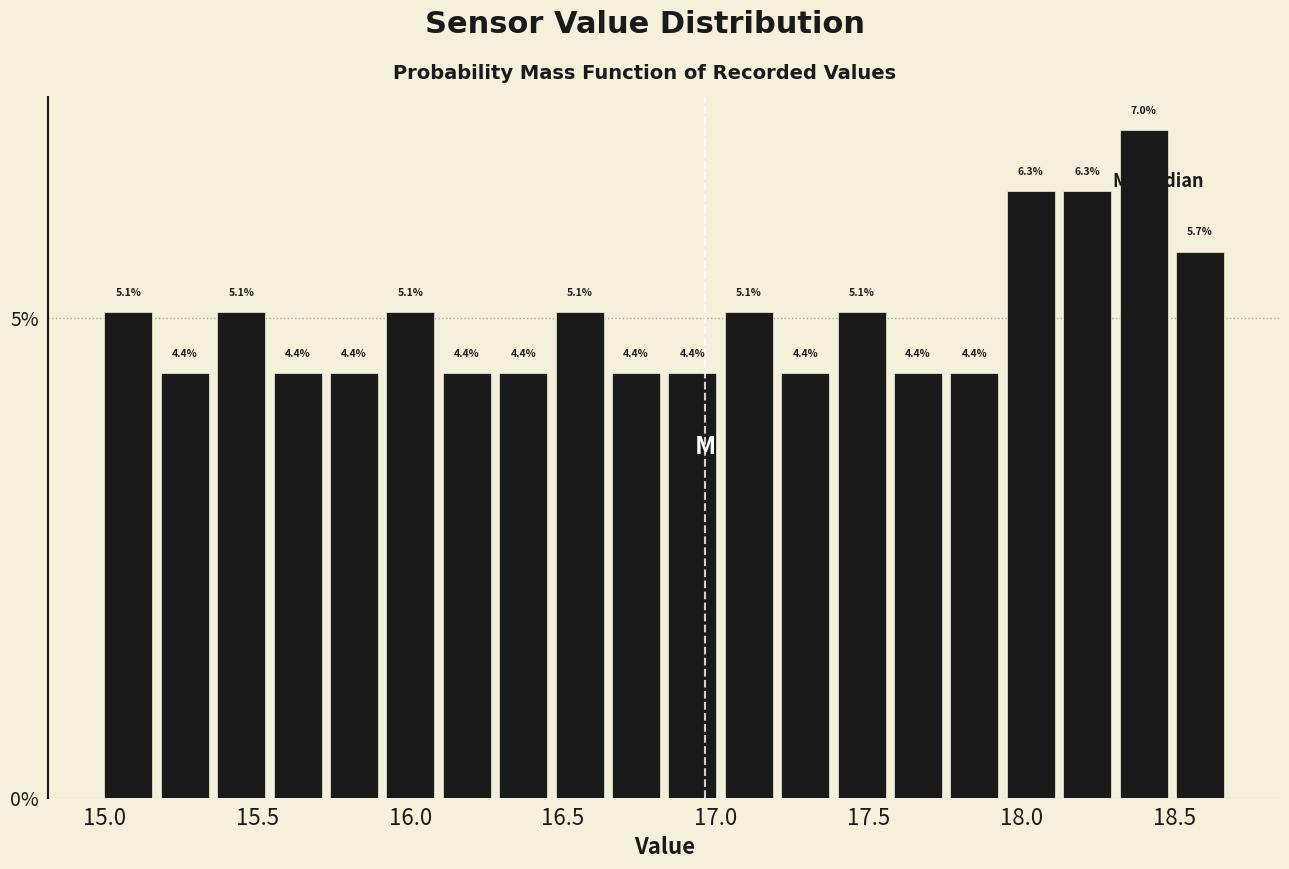

Around what value on the x-axis is the tallest bar? Give the approximate position of its centre, as read against the axis.

18.40